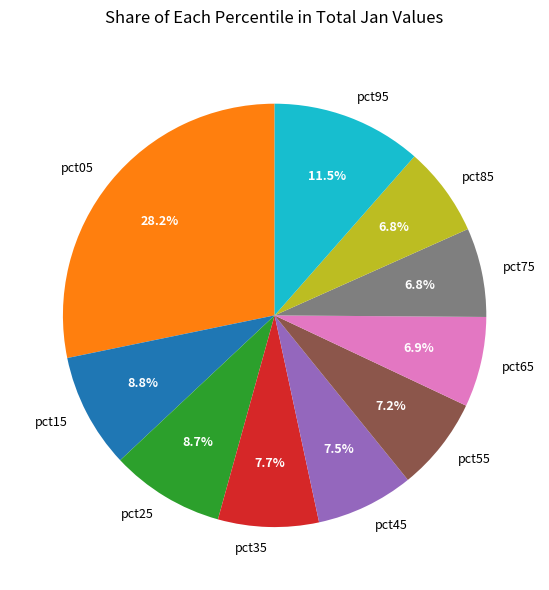

How many slices are in this pie chart?

10